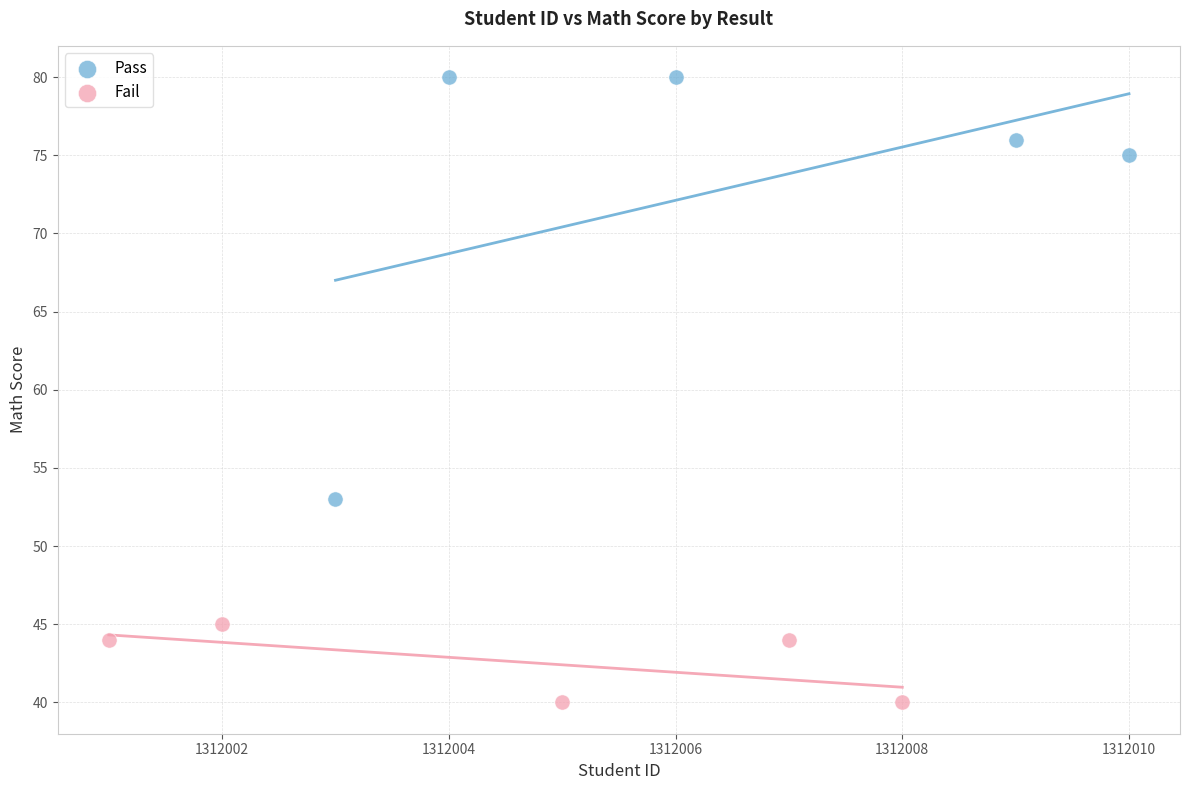

What are all the series names shown in the legend?

Pass, Fail